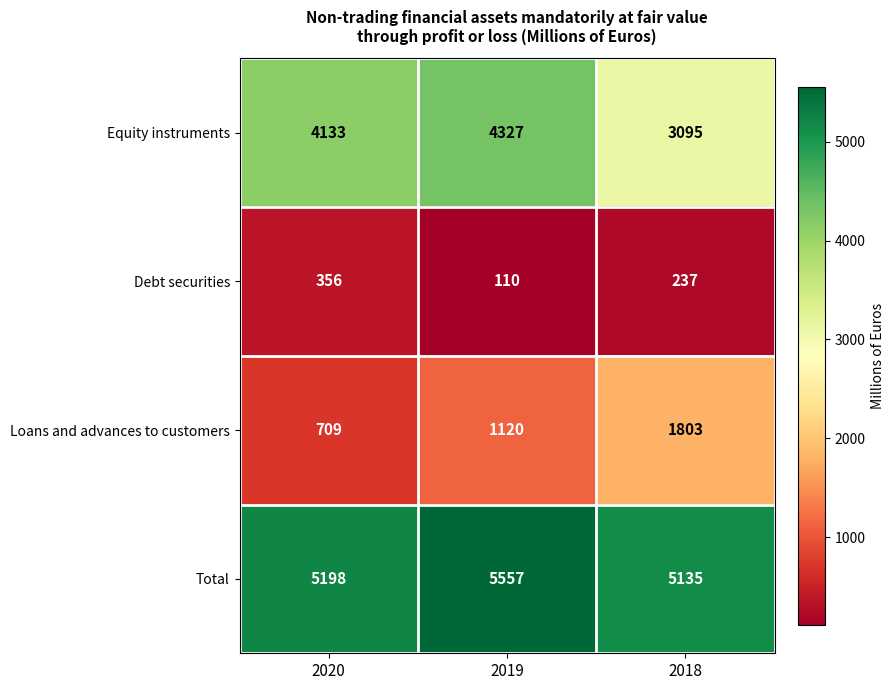

Between 2020 and 2019, which series saw the biggest shift?

Loans and advances to customers